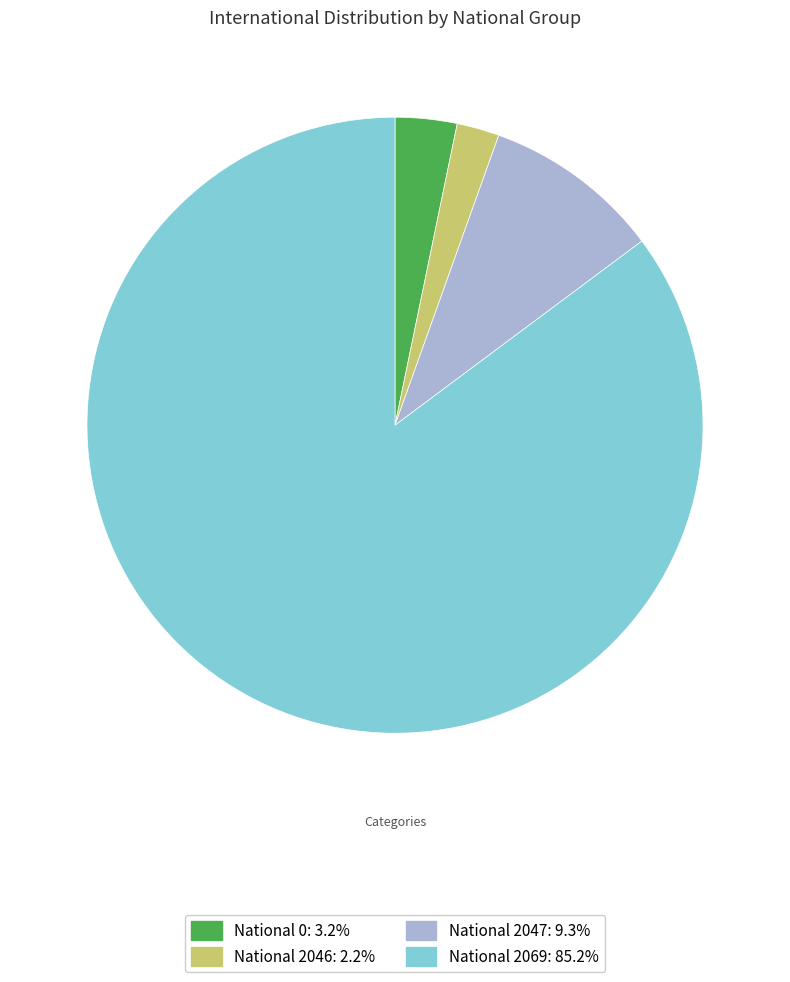

Is there any slice that represents more than half of the pie?

Yes